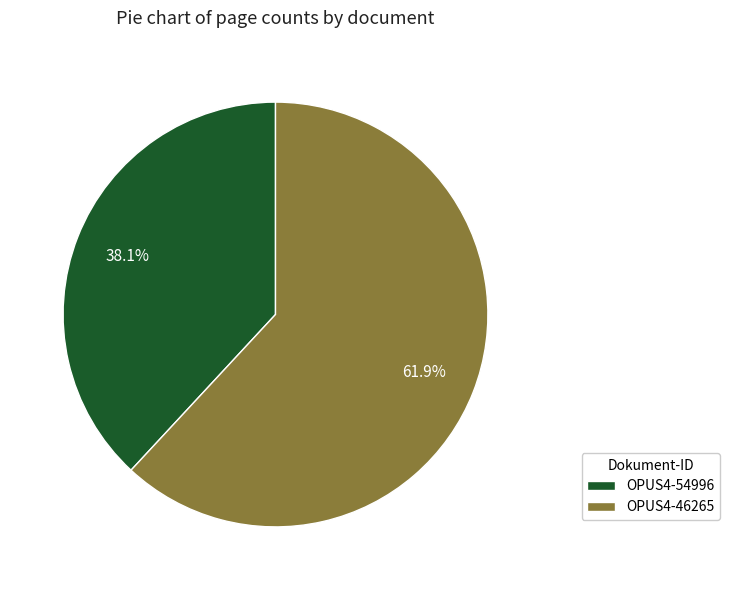

True or false: OPUS4-54996 accounts for 51% of the total.

False